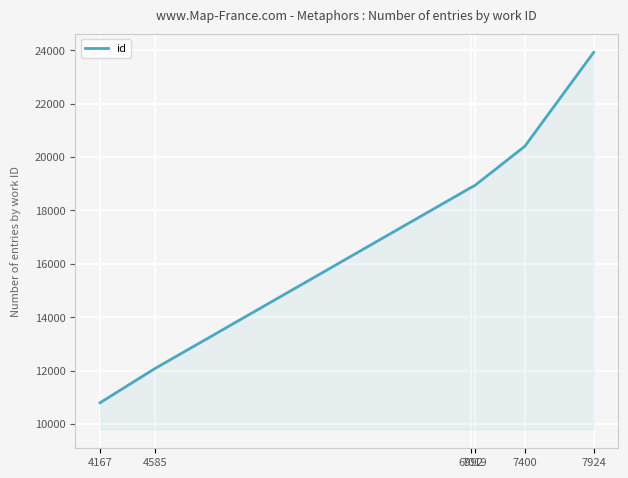

Approximately how many times larger is the value at 7400 compared to 6992?

1.1